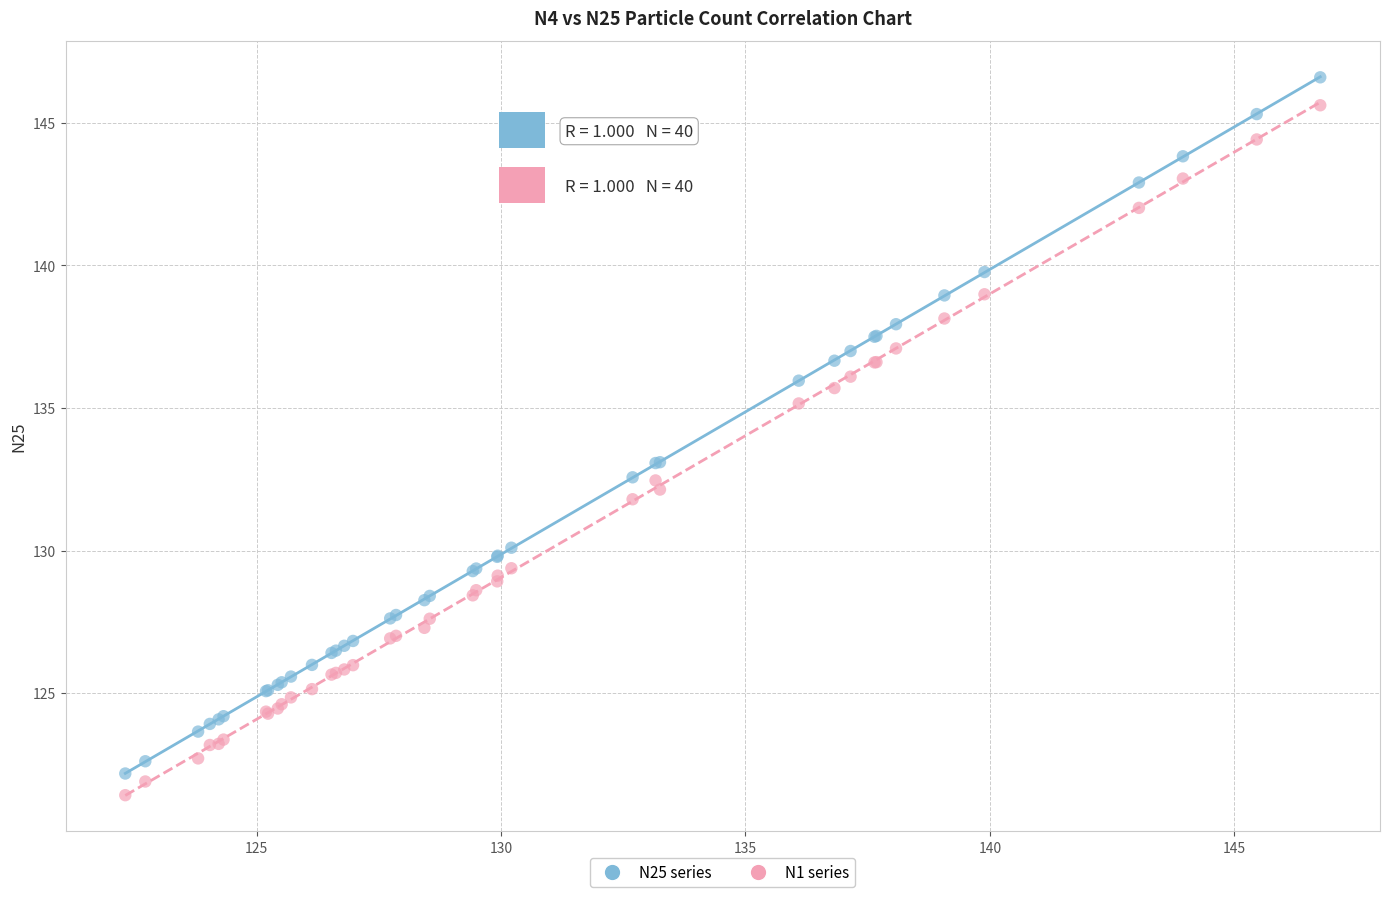

Which series has the widest spread of Y values?

N25 series